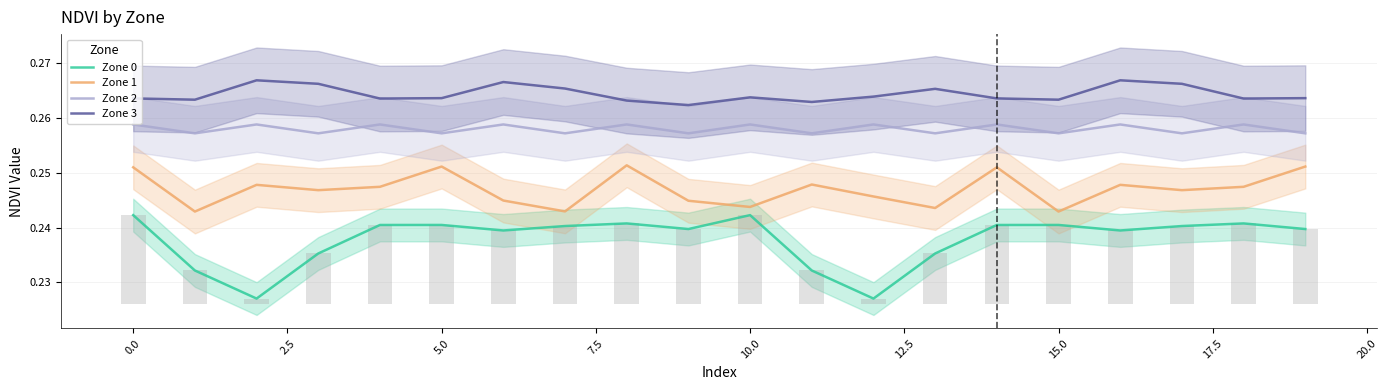

Is it true that Zone 1 equals 0.2 at 13?

True